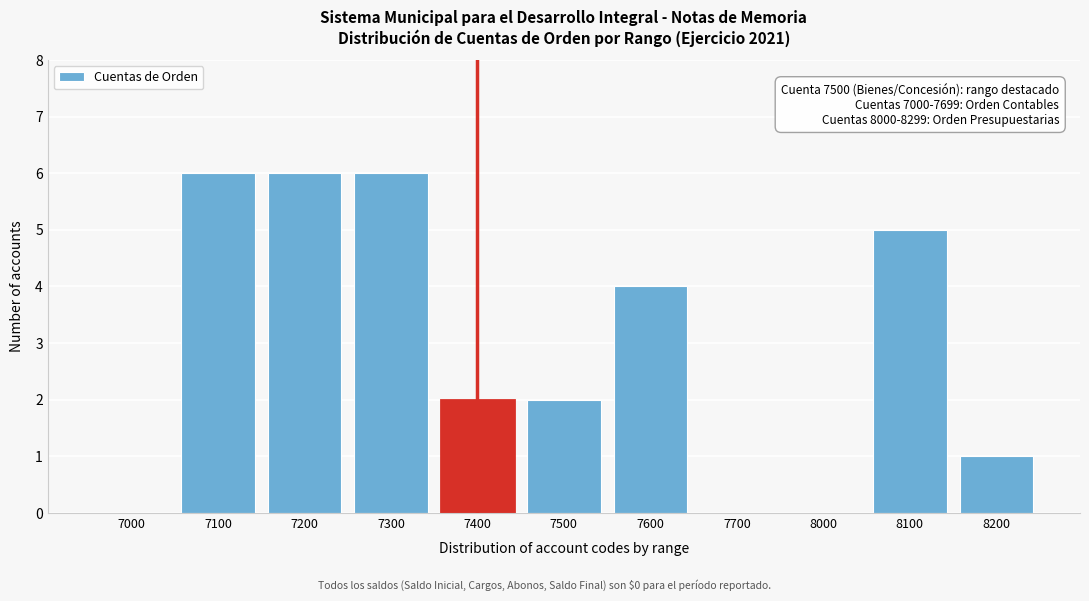

Reading left to right, extract all data points from this chart.

7000=0	7100=6	7200=6	7300=6	7400=2	7500=2	7600=4	7700=0	8000=0	8100=5	8200=1